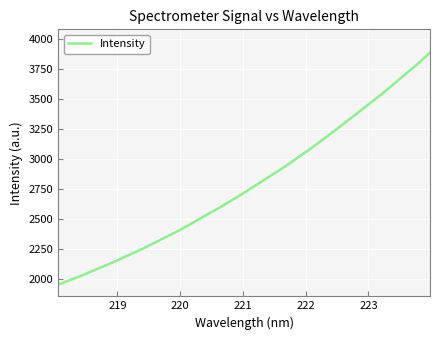

Count the number of data series in this chart.

1